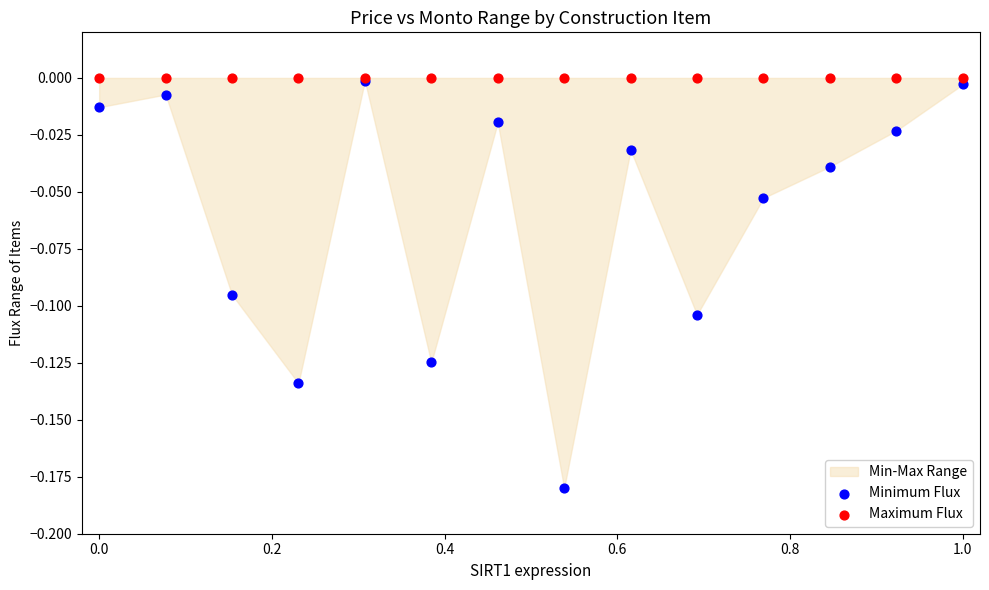

Which series has the widest spread of Y values?

Minimum Flux